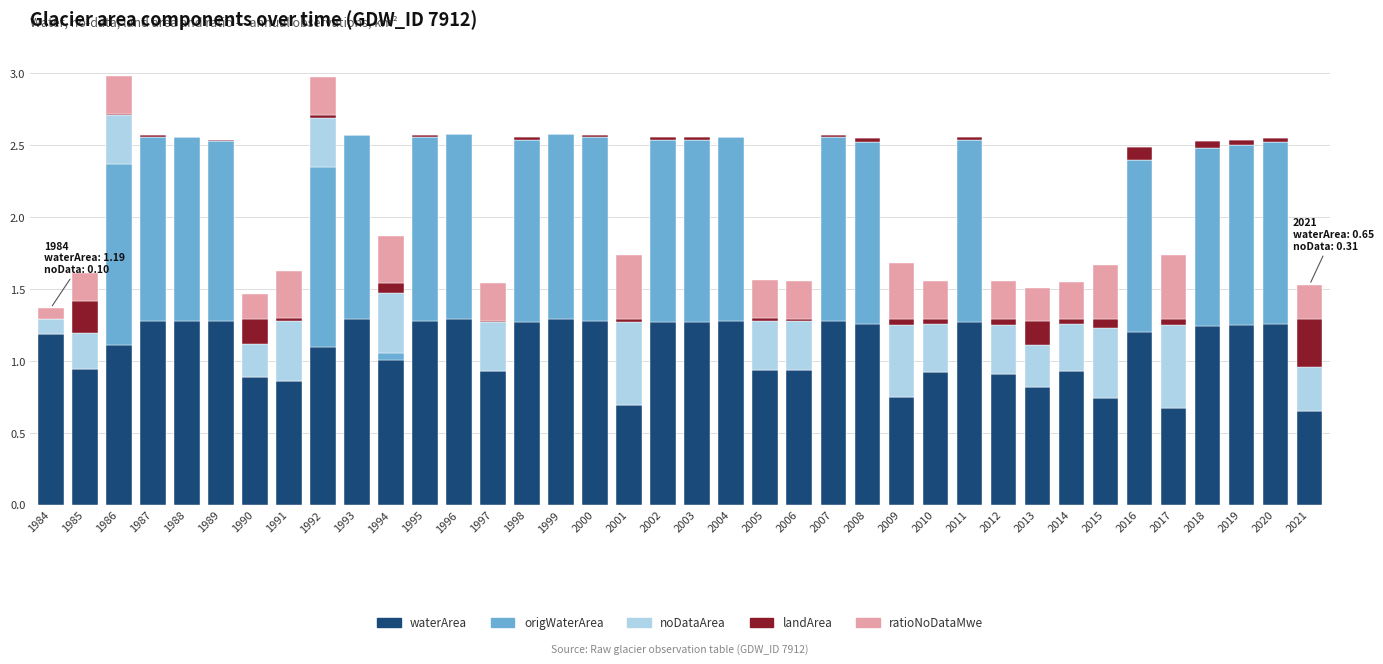

The waterArea series shows 1.3 at 1999. True or false?

True